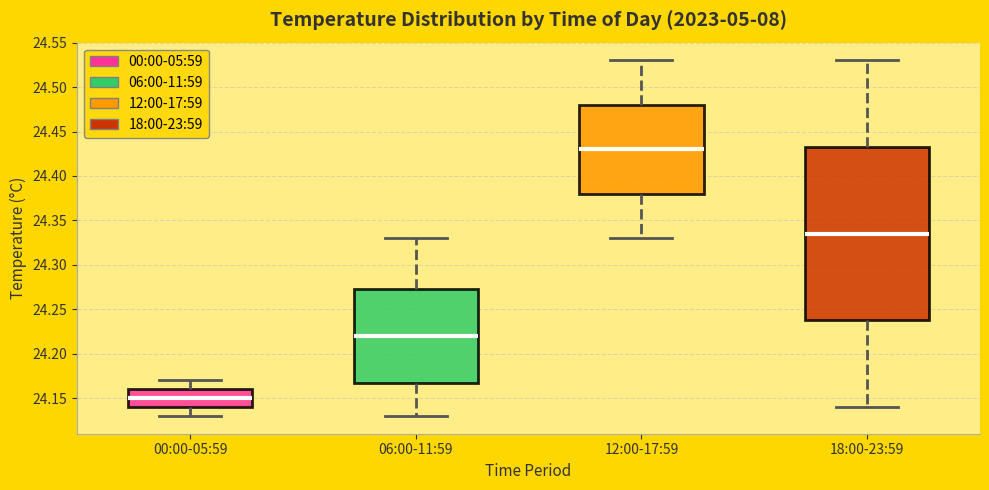

Comparing the boxes themselves (not the whiskers), which one is the tallest?

18:00-23:59